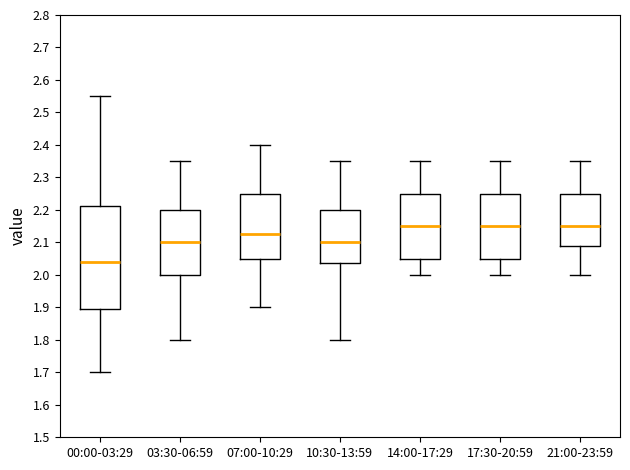

Comparing the boxes themselves (not the whiskers), which one is the tallest?

00:00-03:29